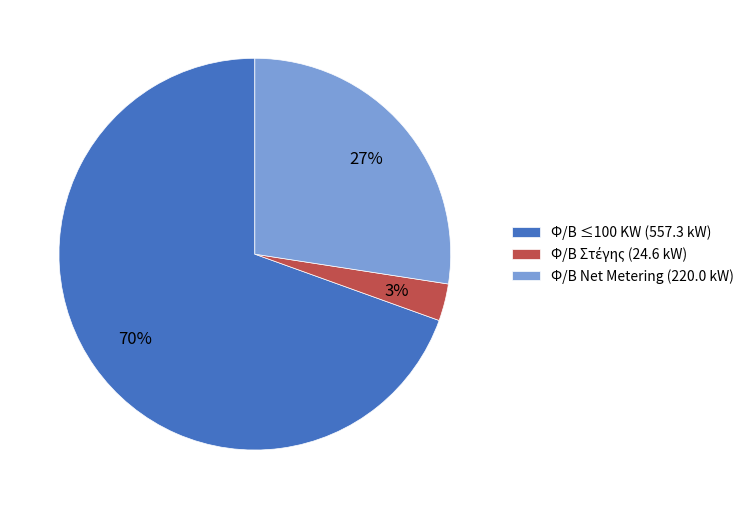

To the nearest percent, what is the average slice percentage?

33%